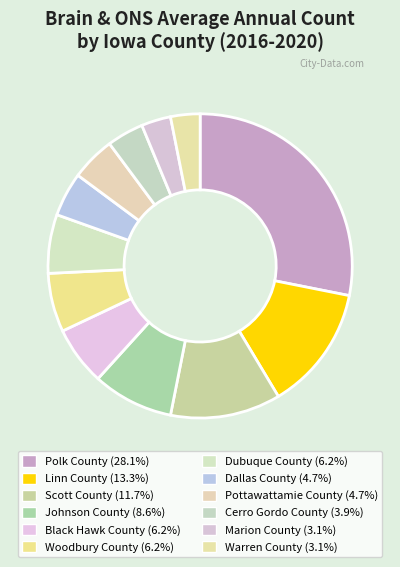

Is it true that Woodbury County is 19% of the pie?

False